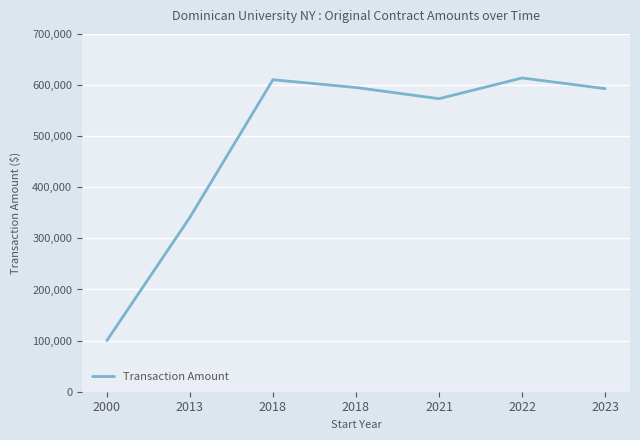

Count the number of categories in the chart.

7